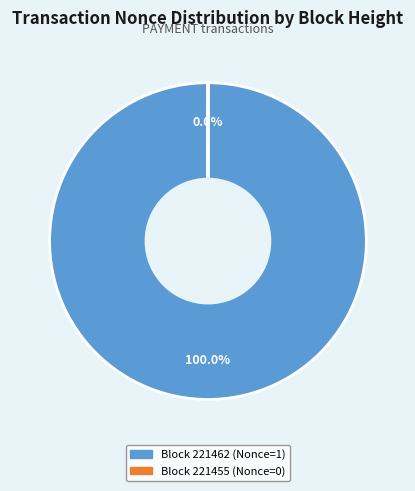

To the nearest percent, what is the difference between the largest and smallest slice percentages?

100%